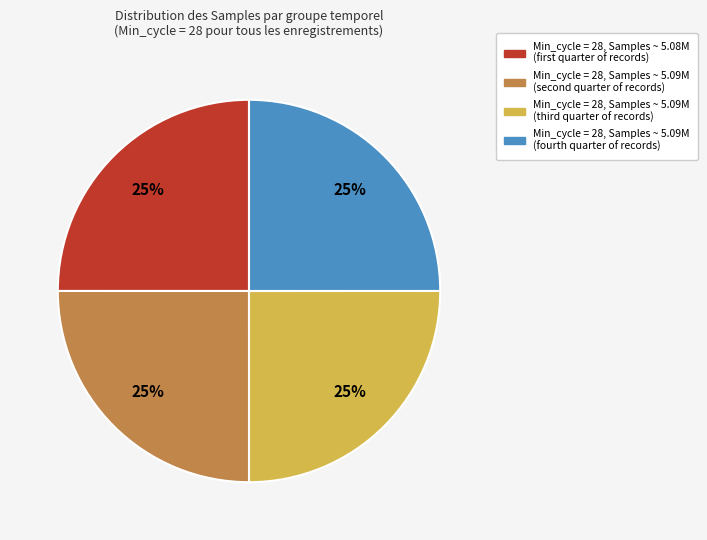

Is there a majority slice in this chart?

No